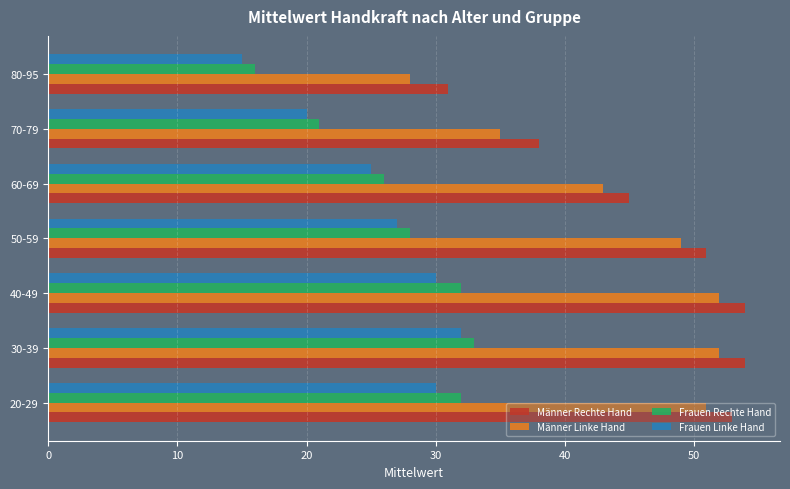

Is it true that Männer Linke Hand equals 12 at 30-39?

False